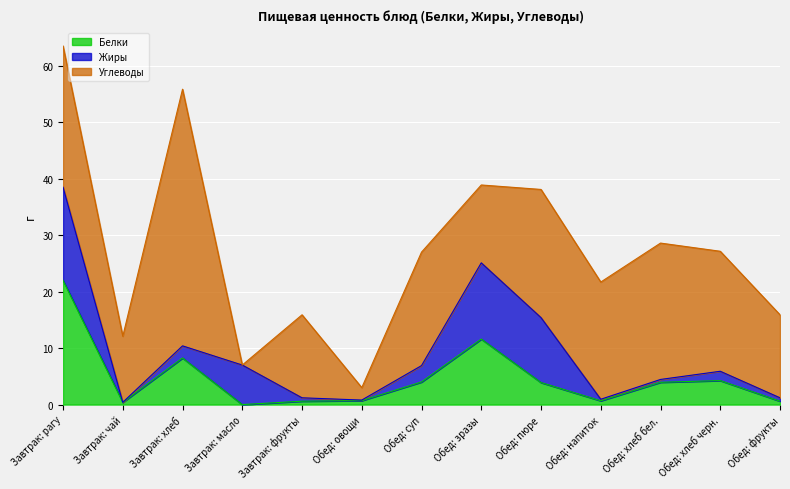

What is the difference between the Жиры values at Обед: суп and Завтрак: фрукты?

2.3